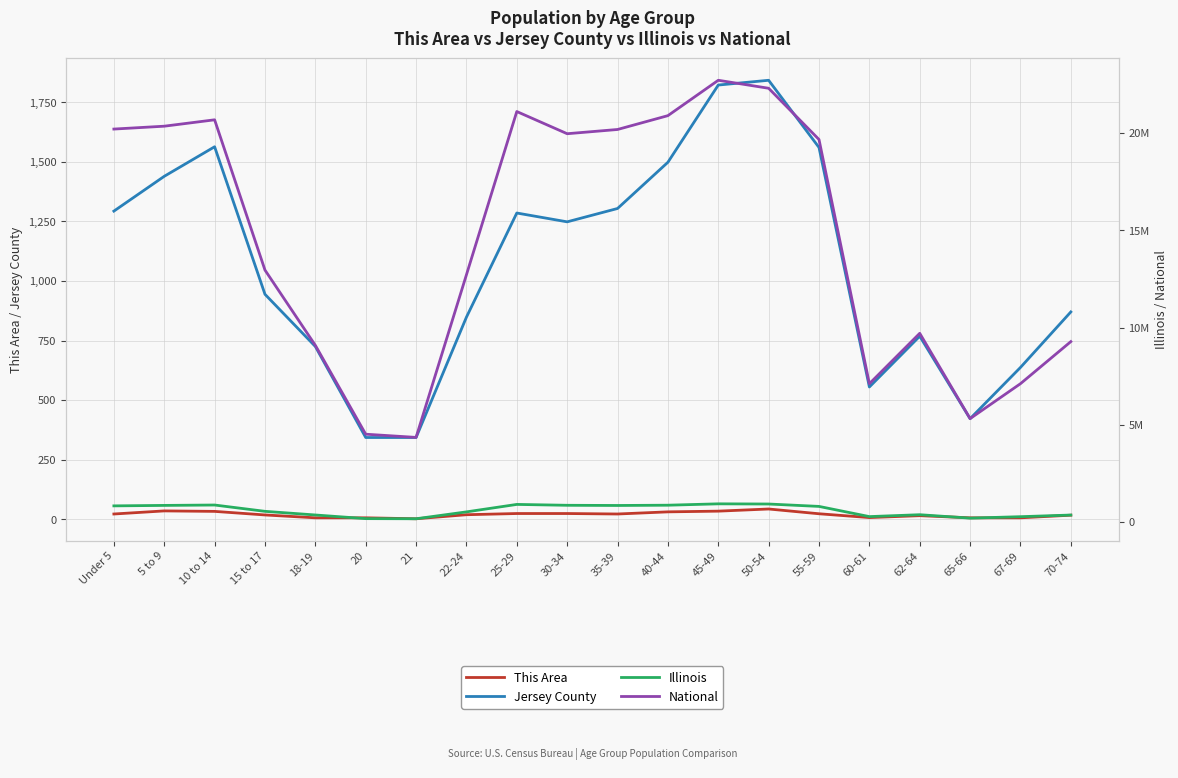

At which label is Jersey County closest to 1092?

15 to 17